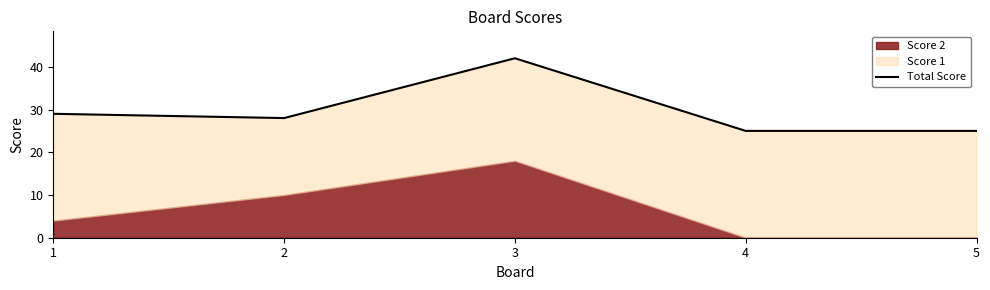

How many lines are shown in the chart?

1